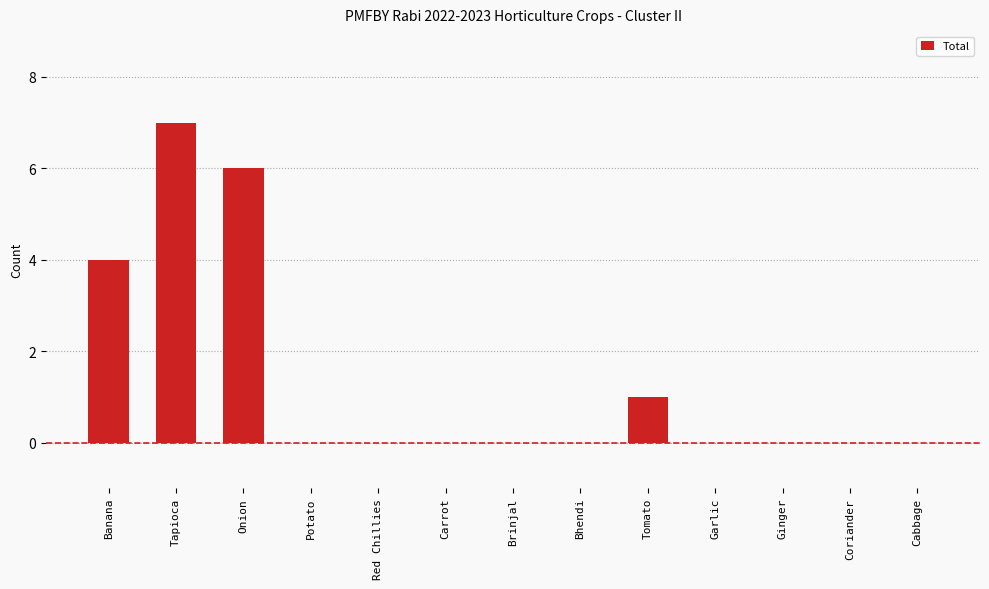

True or false: the data shows 2 at Garlic.

False